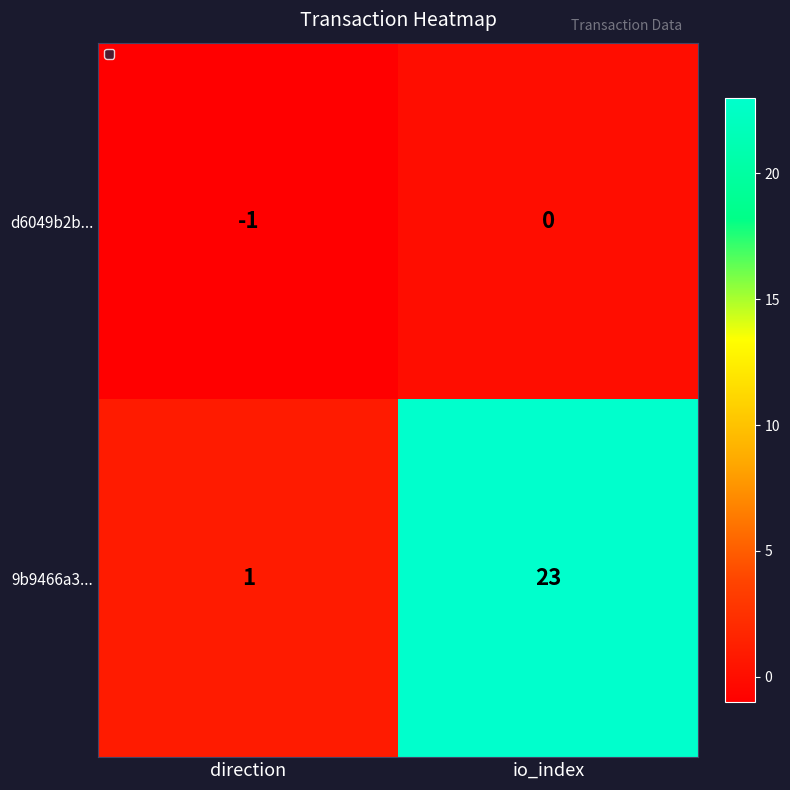

What is the maximum value shown in the chart?

23